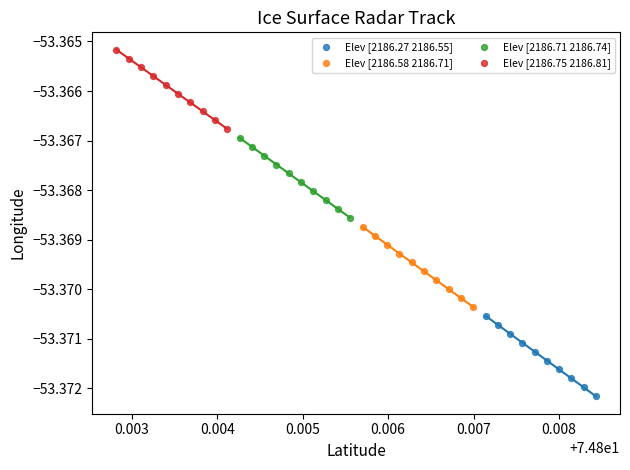

Which series has the largest Y range (max minus min)?

Elev [2186.27 2186.55]